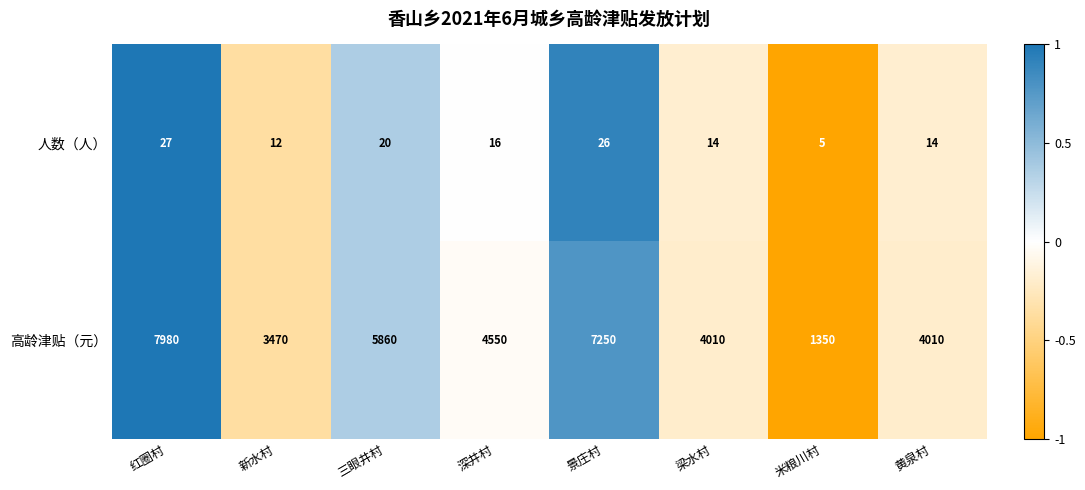

At 新水村, list the series in order from smallest to largest.

人数（人）, 高龄津贴（元）